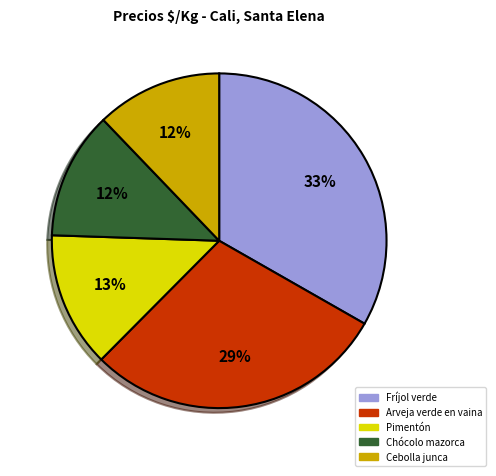

To the nearest percent, what is the average slice percentage?

20%